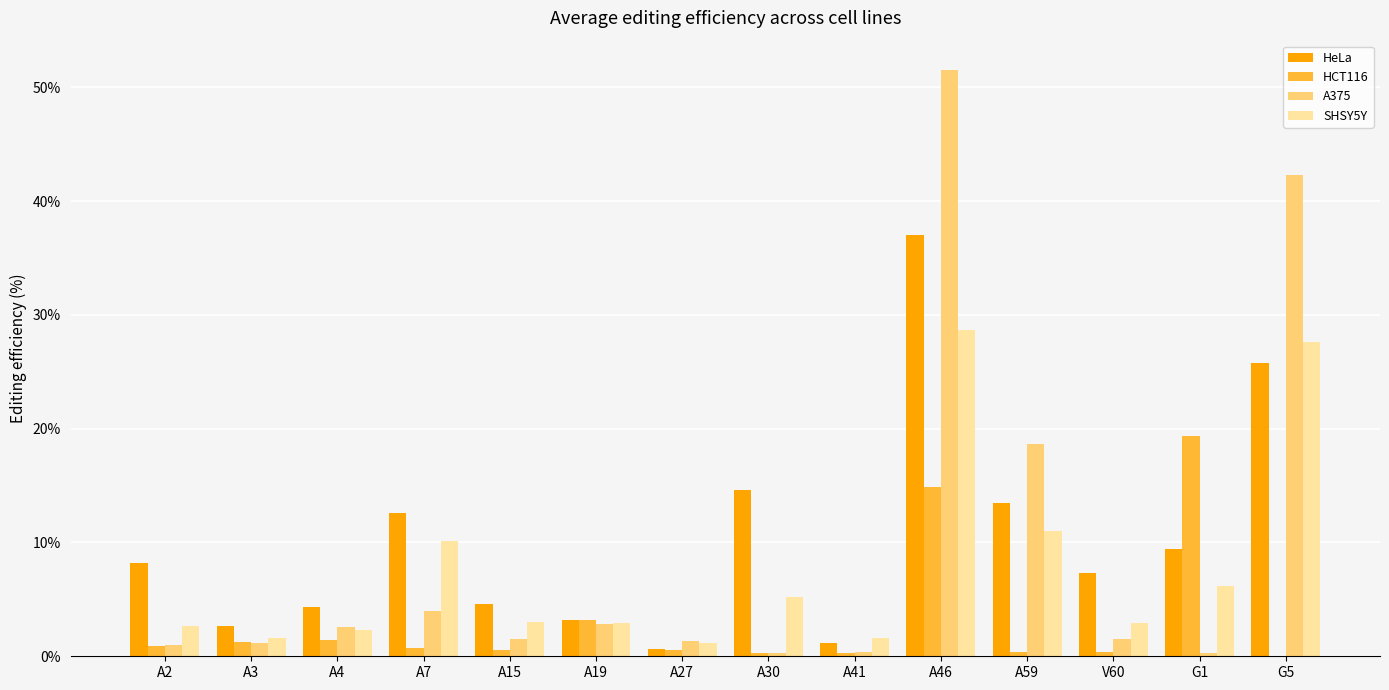

Which category has the highest value in the HCT116 series?

G1